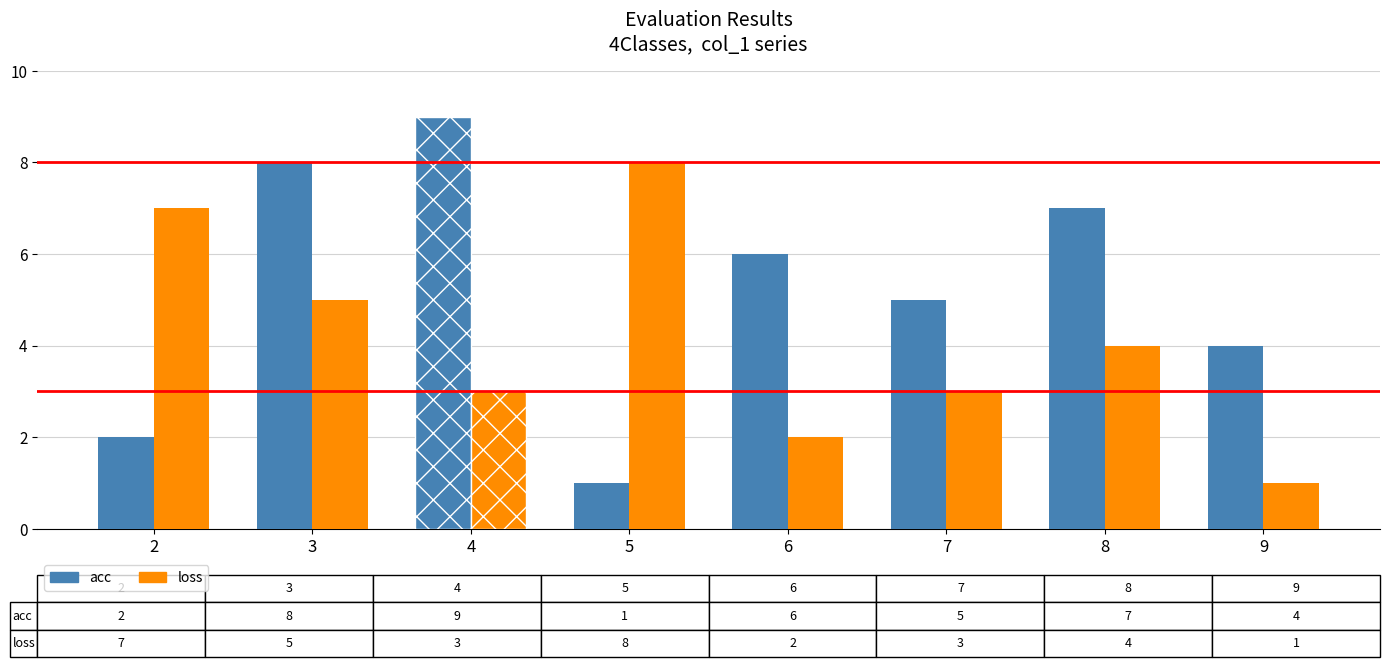

What is the greatest value displayed?

9